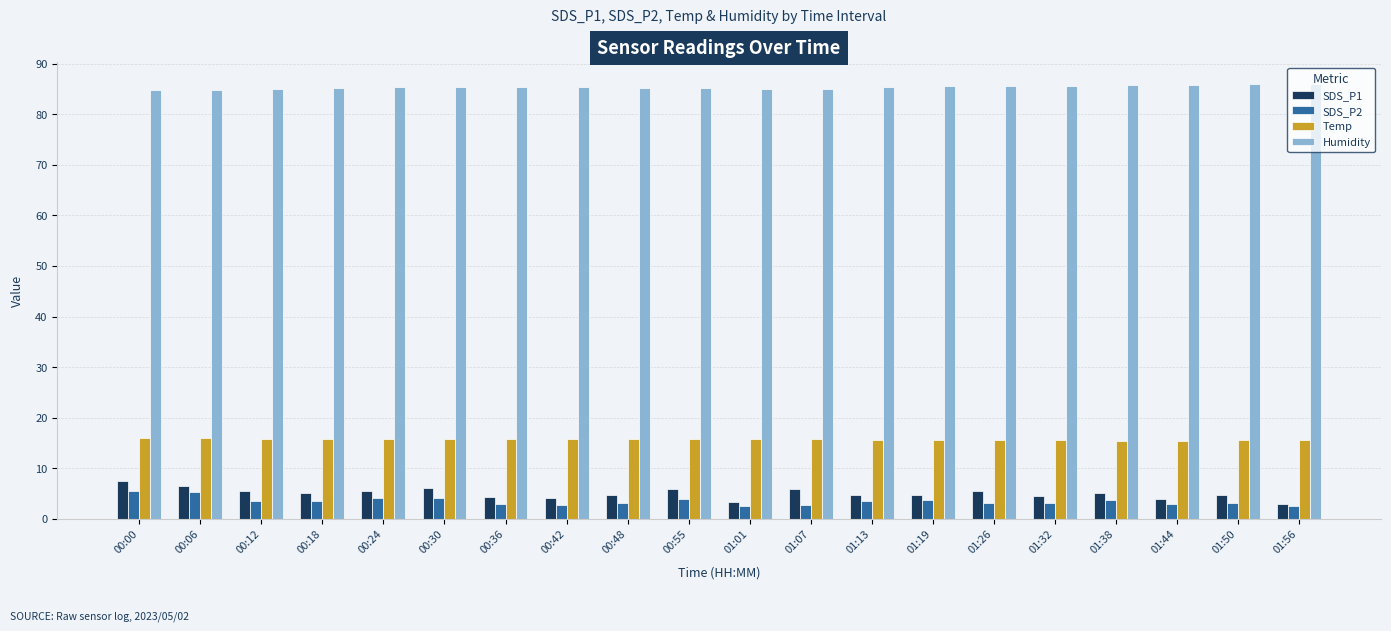

At which label does SDS_P2 first exceed 3?

00:00